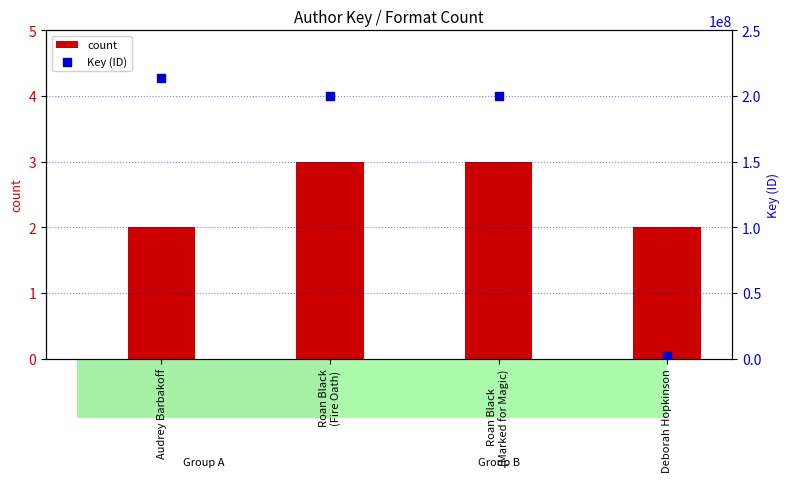

What is the total value across all series at Roan Black
(Fire Oath)?

200422603